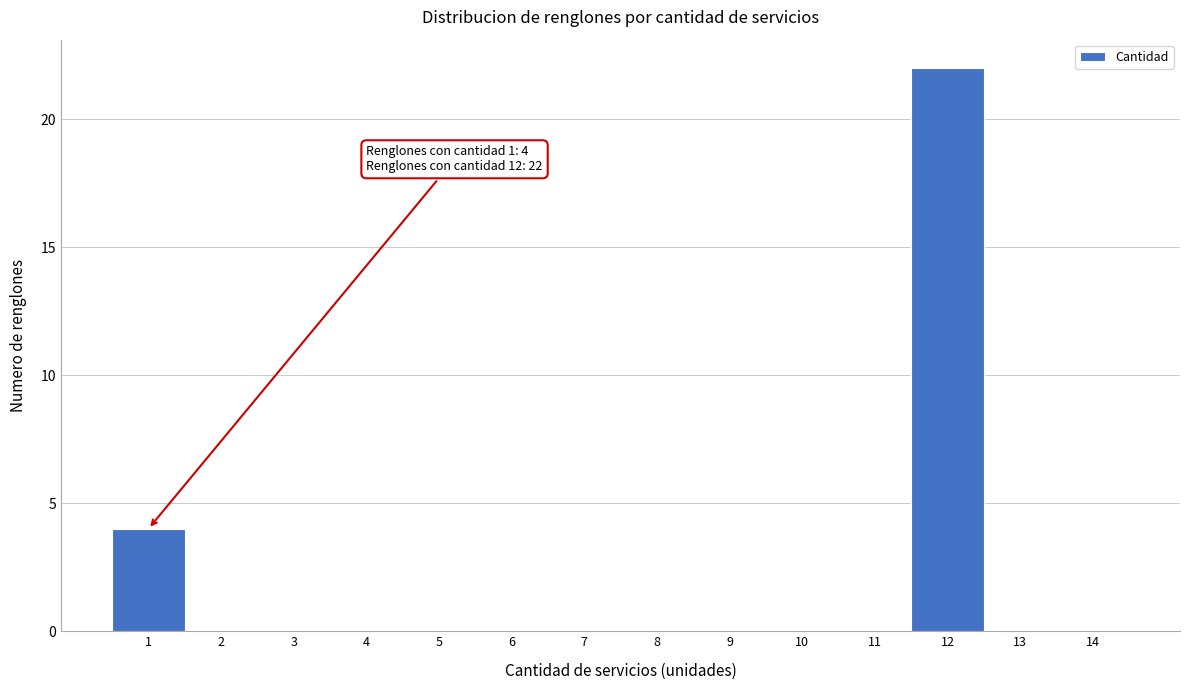

Over which range of the x-axis is the bar tallest?

11.5 to 12.5